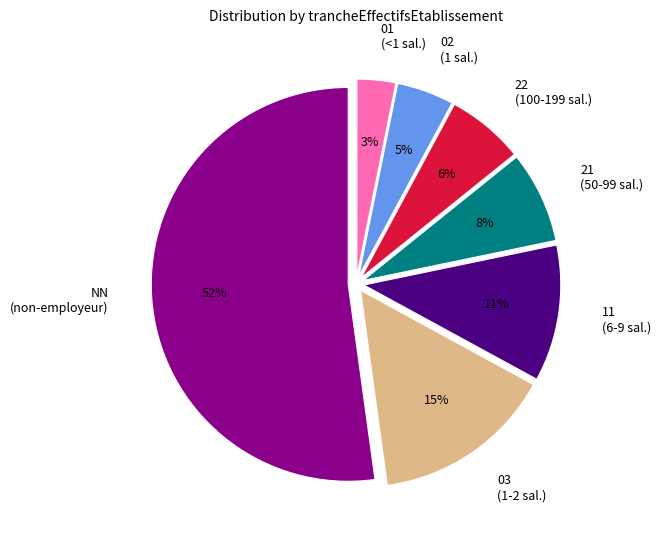

Combined, do 22 and 11 account for over 50%?

No